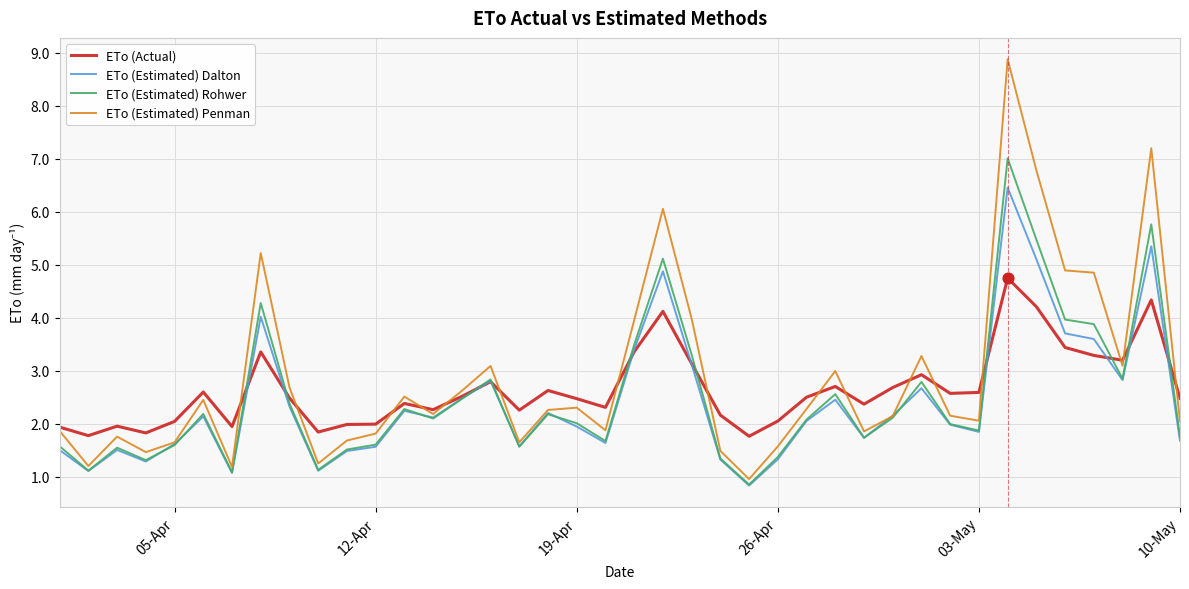

Which series has the widest spread of values?

ETo (Estimated) Penman